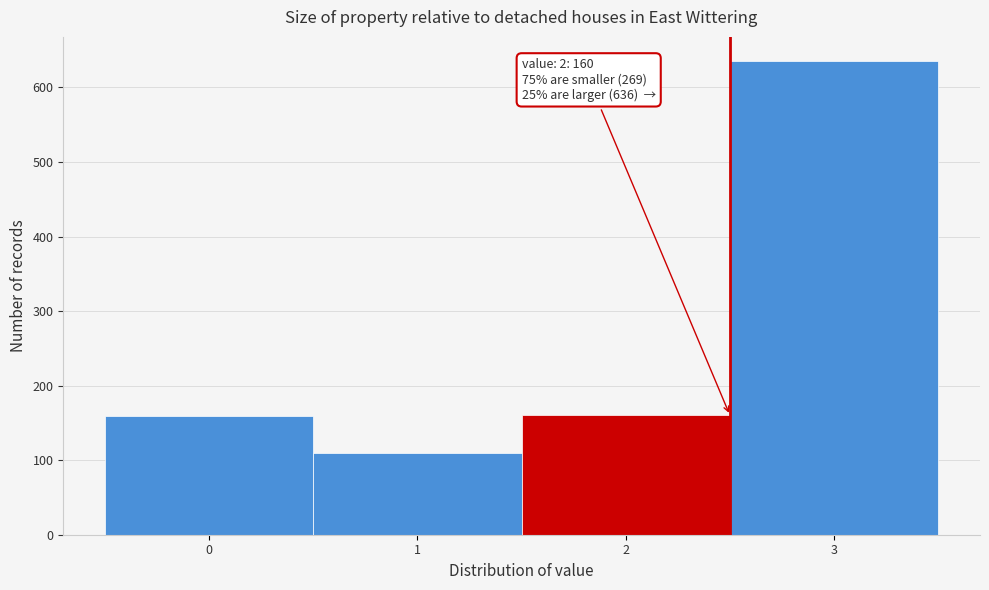

Which range on the x-axis has the tallest bar?

2.5 to 3.5